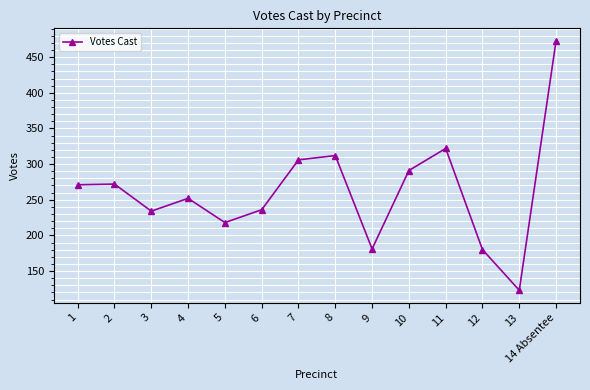

How many categories are shown in the chart?

14